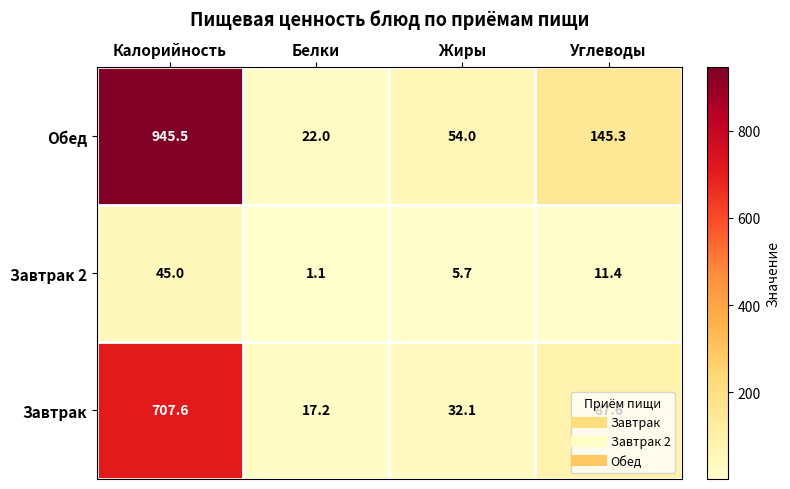

At how many categories does at least one series exceed 377?

1